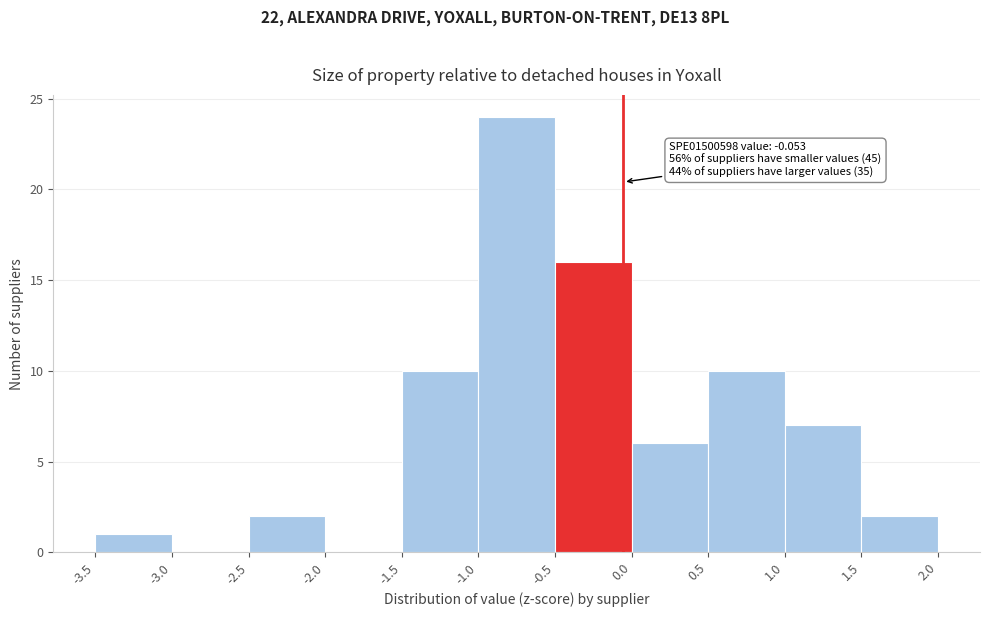

Over which range of the x-axis is the bar tallest?

-1.0 to -0.5